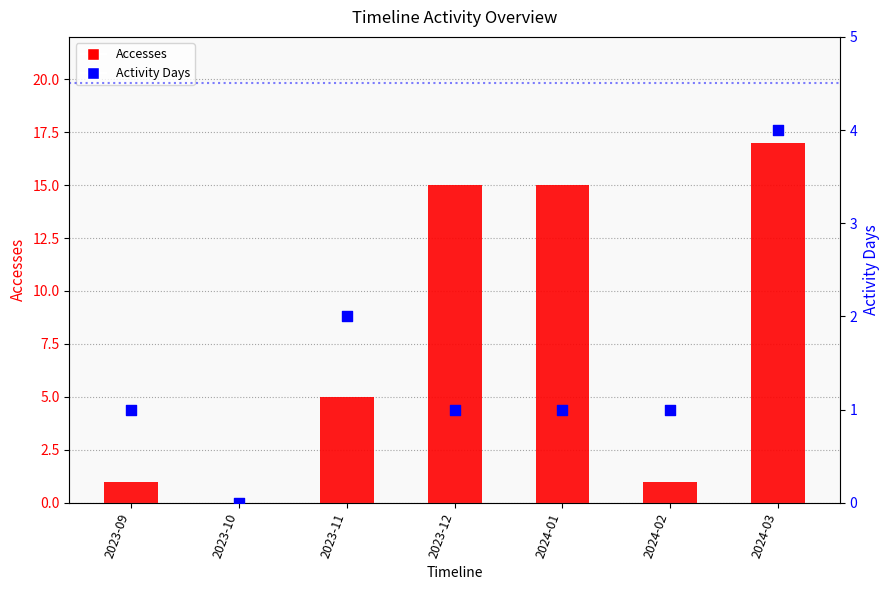

What is the total value across all series at 2024-01?

16